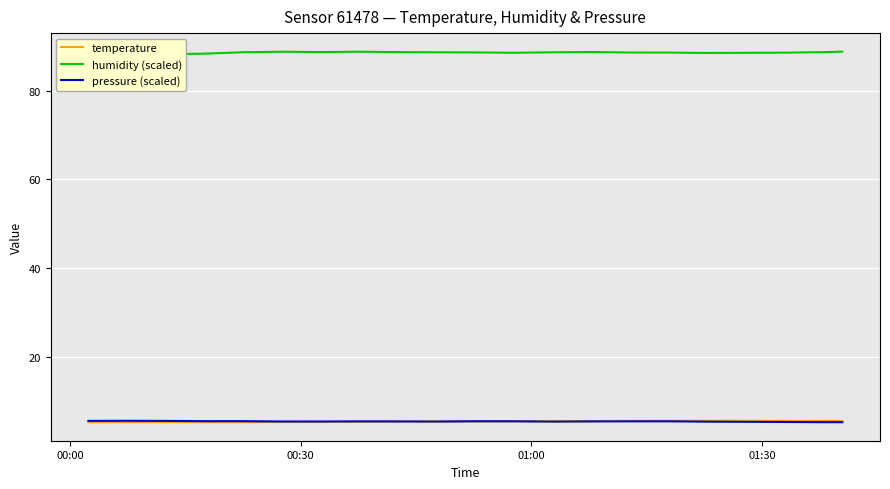

What is the lowest value of the temperature series?

5.3